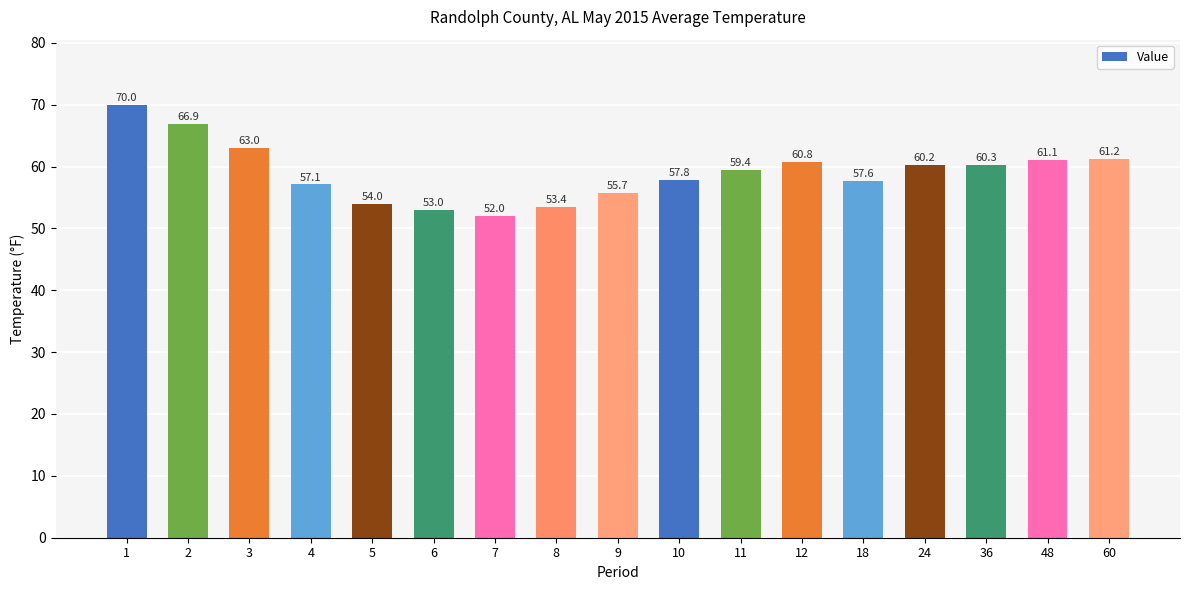

What is the sum of all values?

1003.5